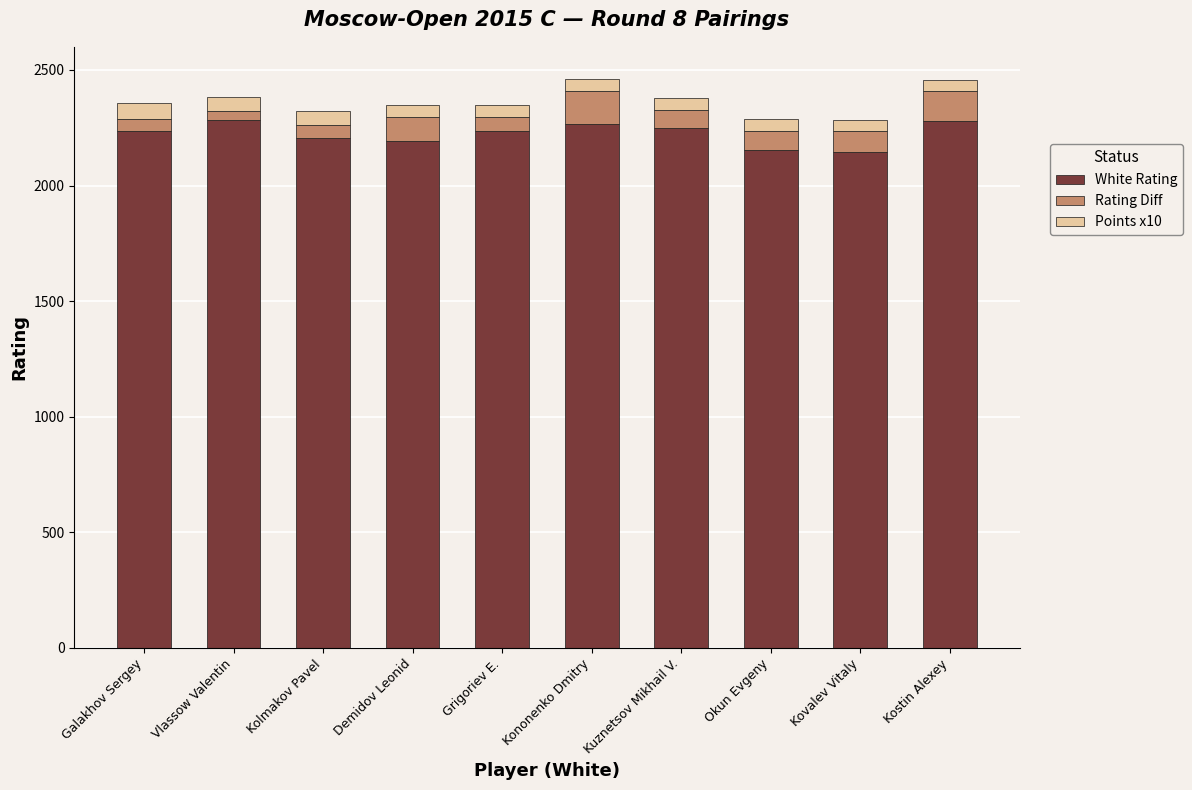

The White Rating series shows 3627 at Kuznetsov Mikhail V.. True or false?

False